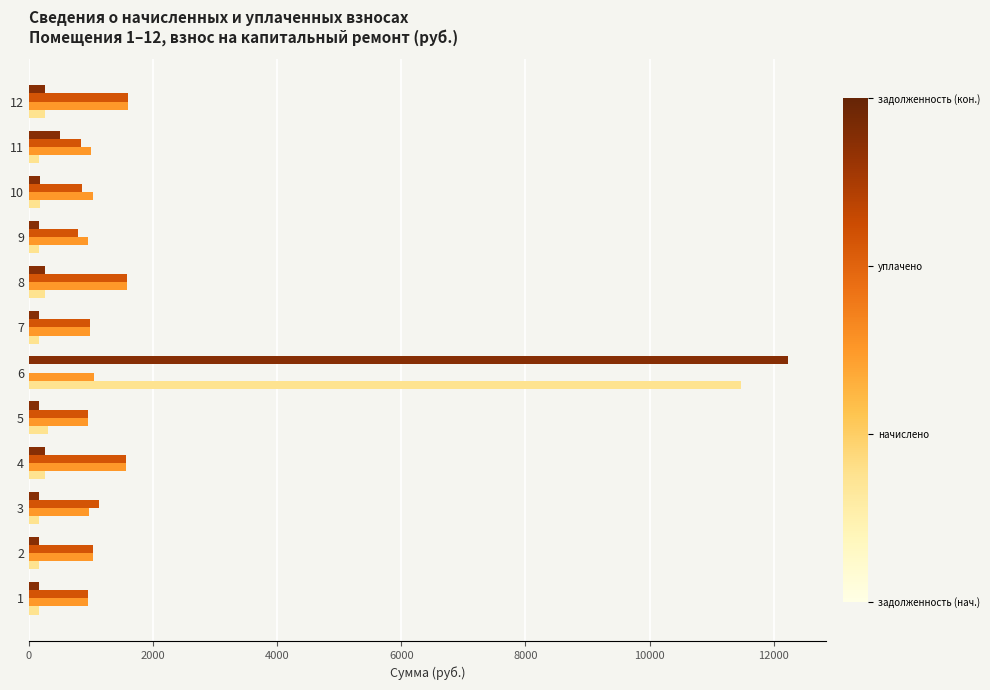

How many data points does each series have?

12